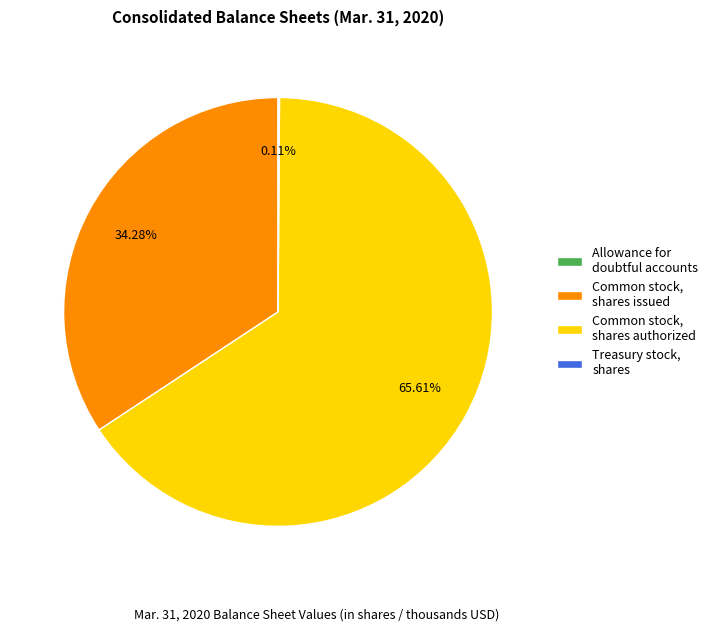

Does any single category account for the majority?

Yes